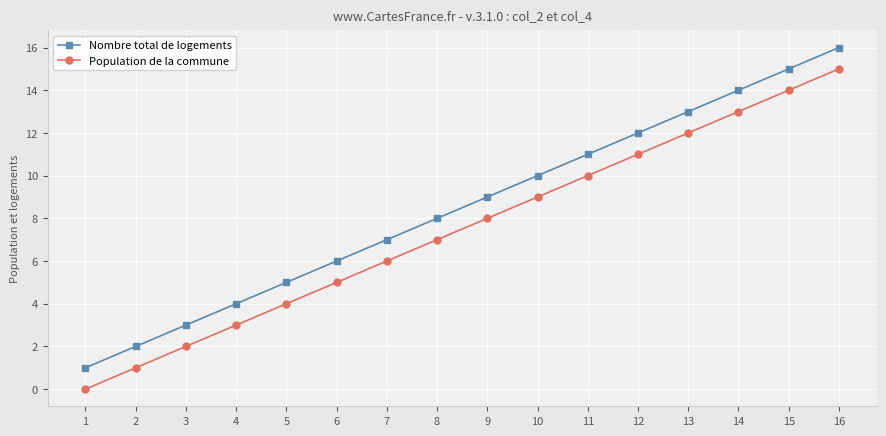

True or false: Population de la commune has a value of 17 at 11.

False